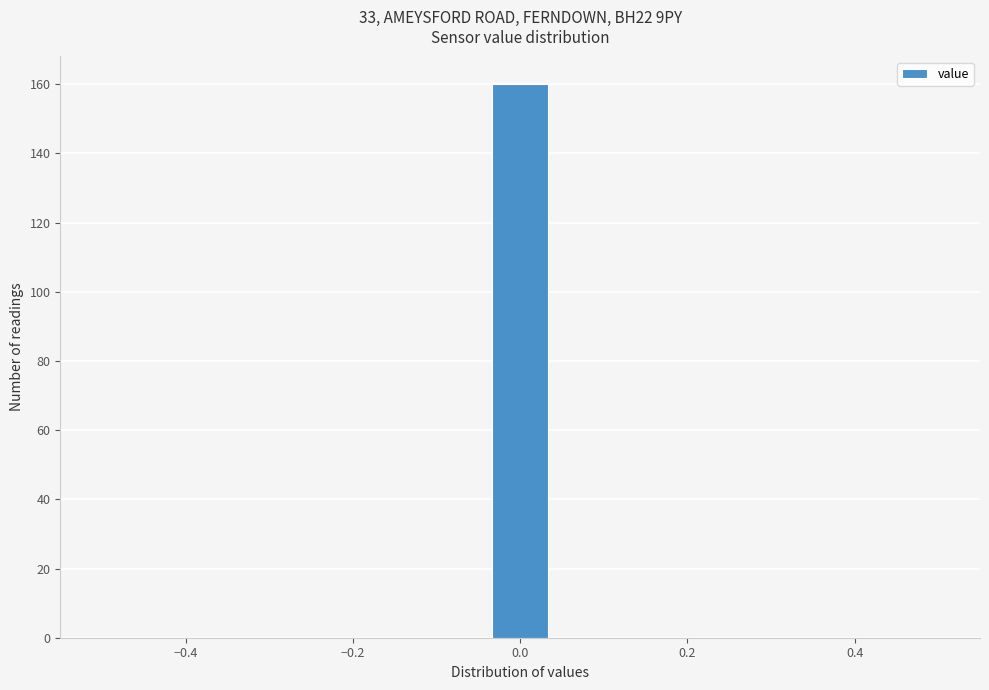

Read against the x-axis, roughly where is the centre of the tallest bar?

0.00